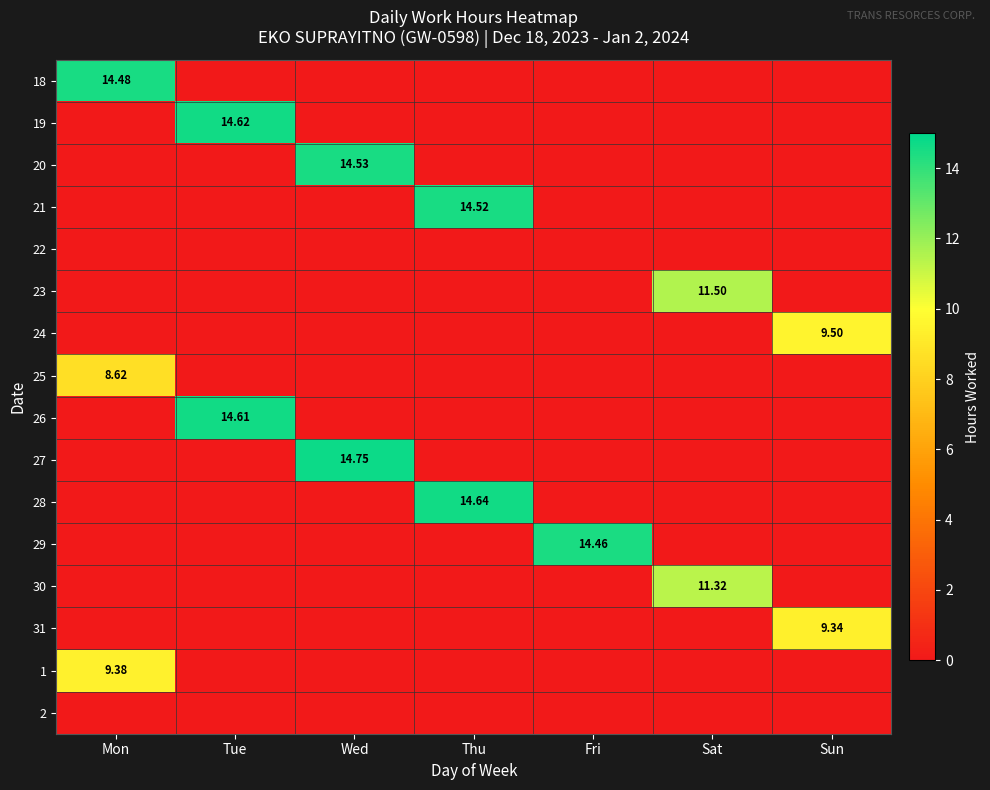

Which has a higher value, Mon or Tue?

Mon